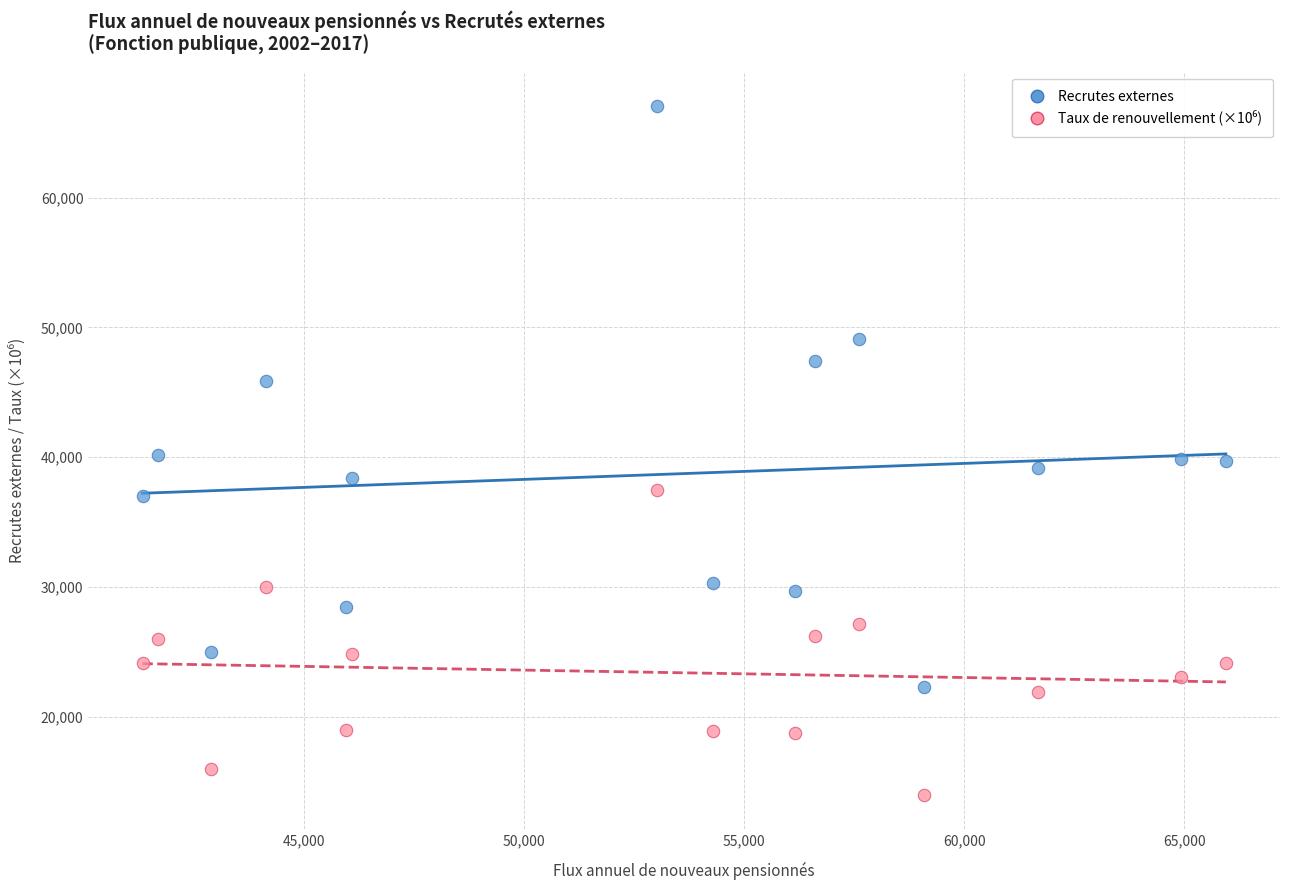

Across all data points, what is the range of Y values (max minus min)?

53050.0